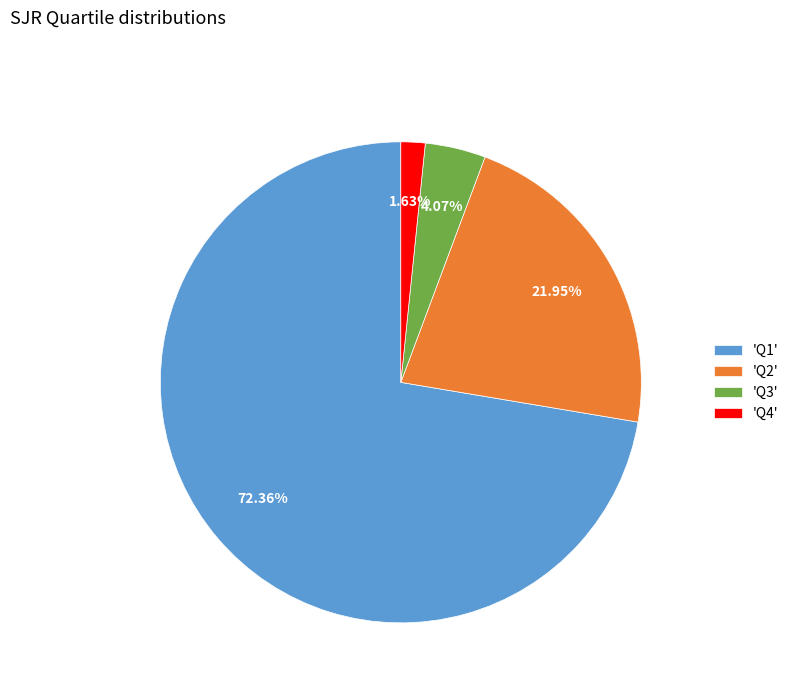

Between 'Q4' and 'Q3', which is larger?

'Q3'